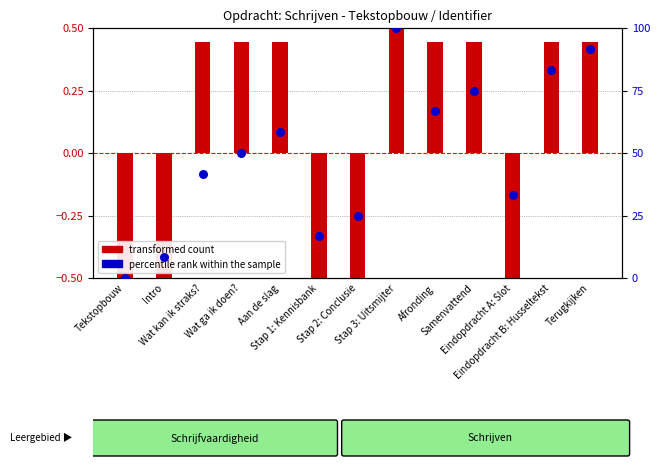

Which series has the largest total across all categories?

percentile rank within the sample